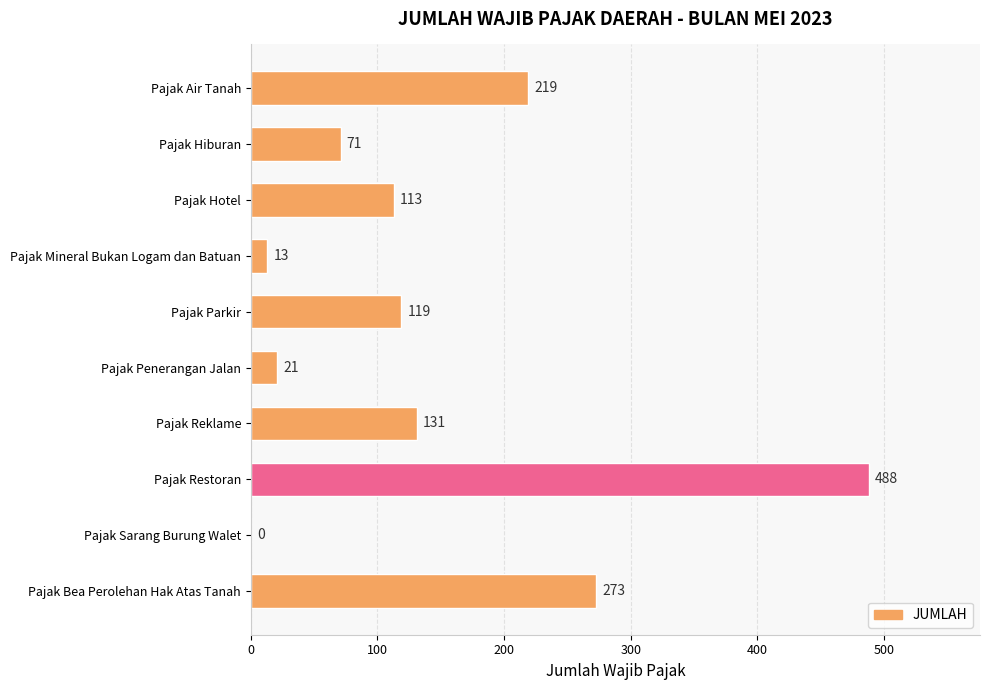

What is the sum of all values?

1448